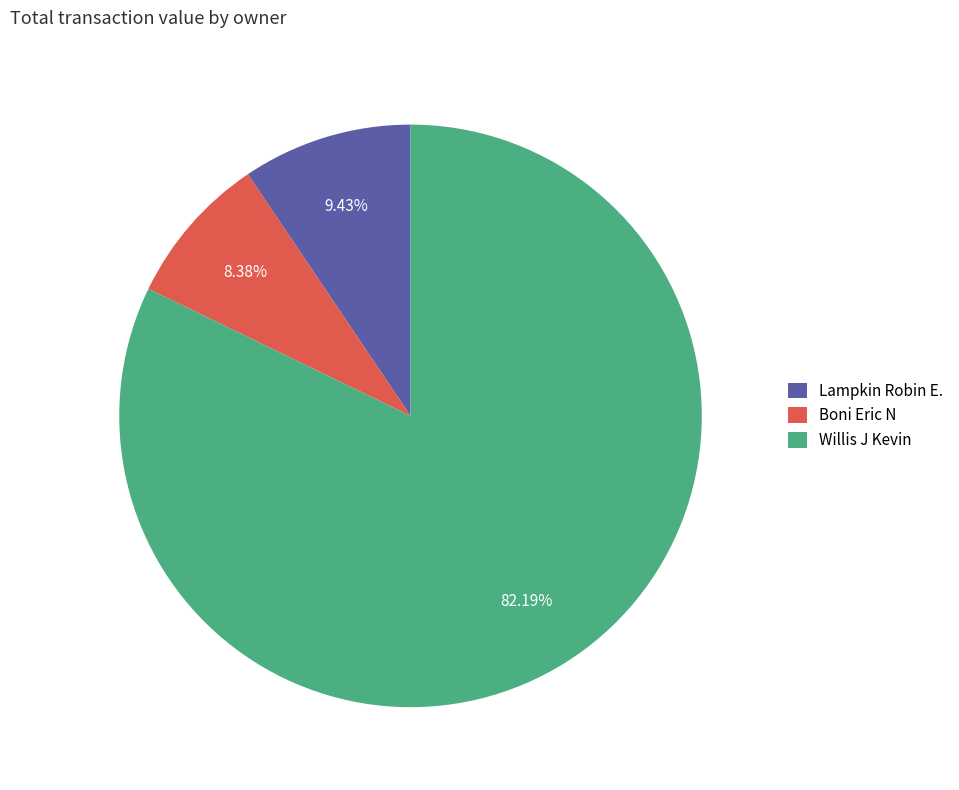

Count the number of slices in the pie.

3